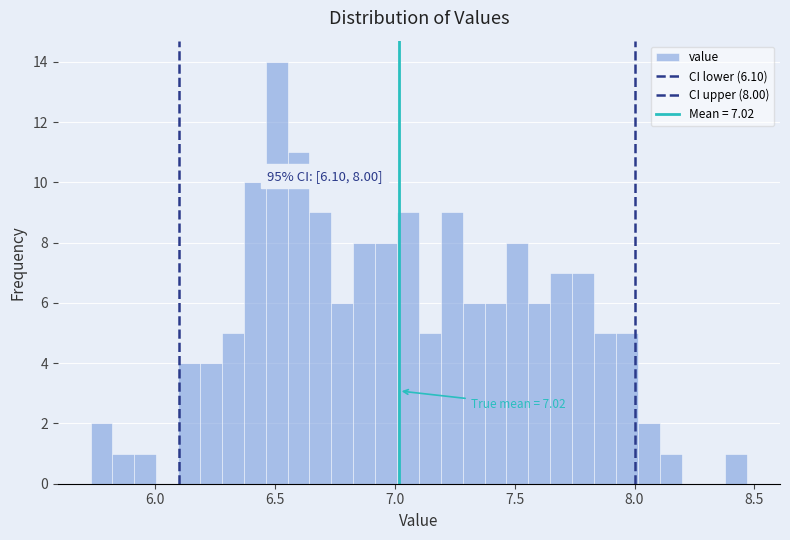

Around what value on the x-axis is the tallest bar? Give the approximate position of its centre, as read against the axis.

6.50